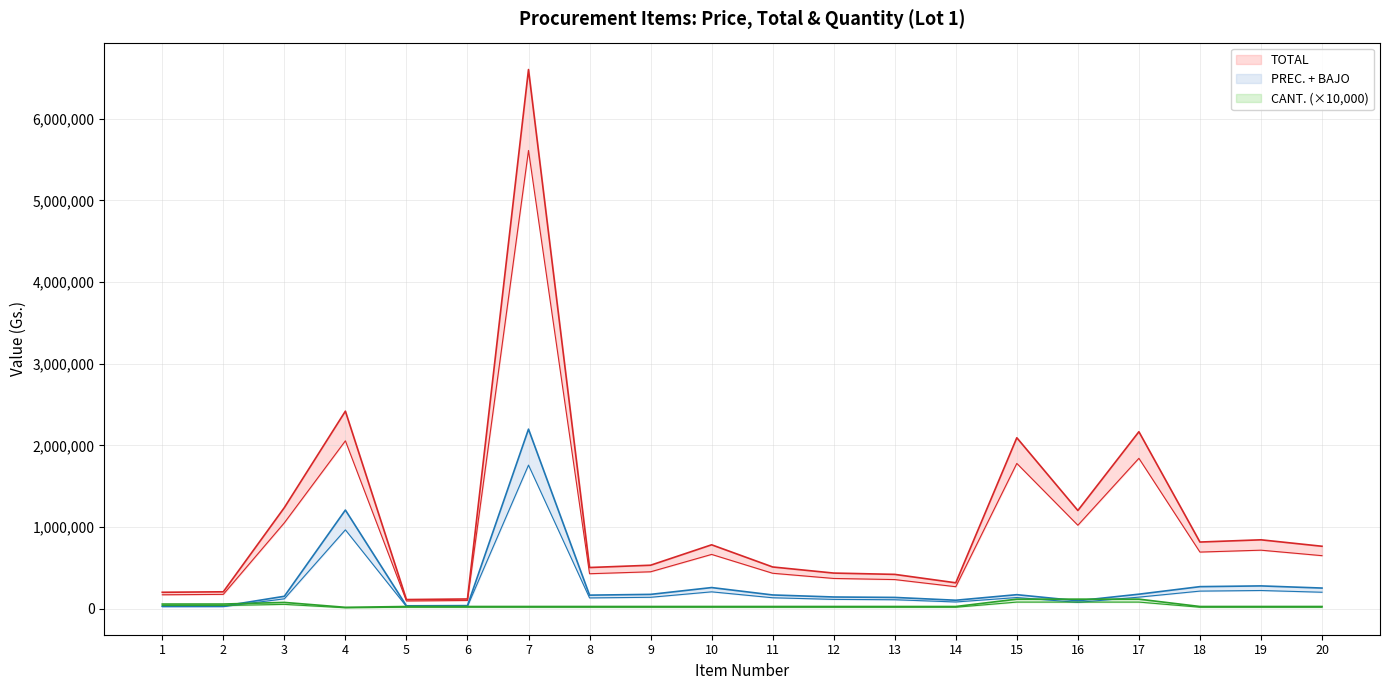

Which series changed the most between 9 and 17?

TOTAL